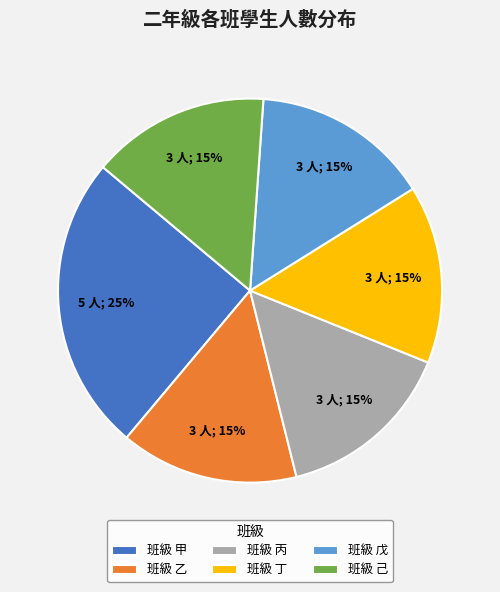

Is it true that 班級 丙 is 15% of the pie?

True